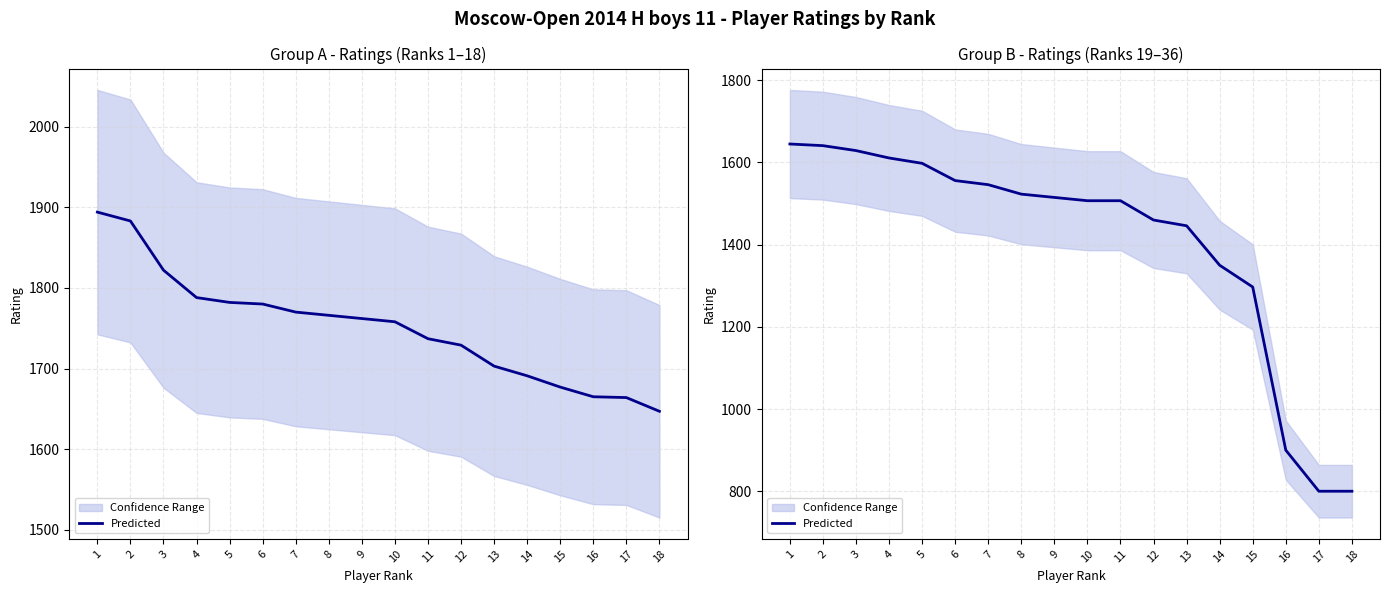

How many lines are shown in the chart?

1